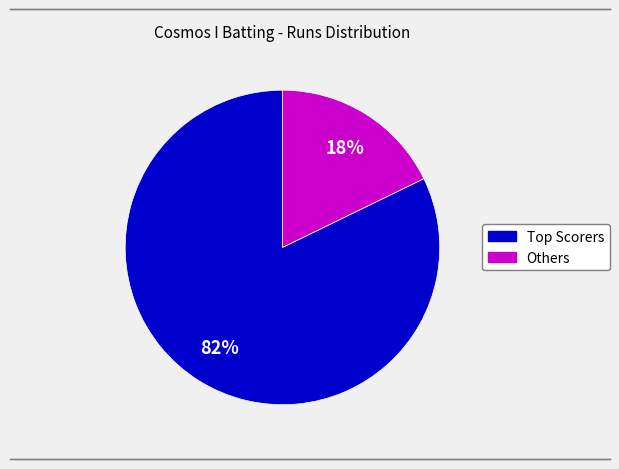

To the nearest percent, what is the average slice percentage?

50%